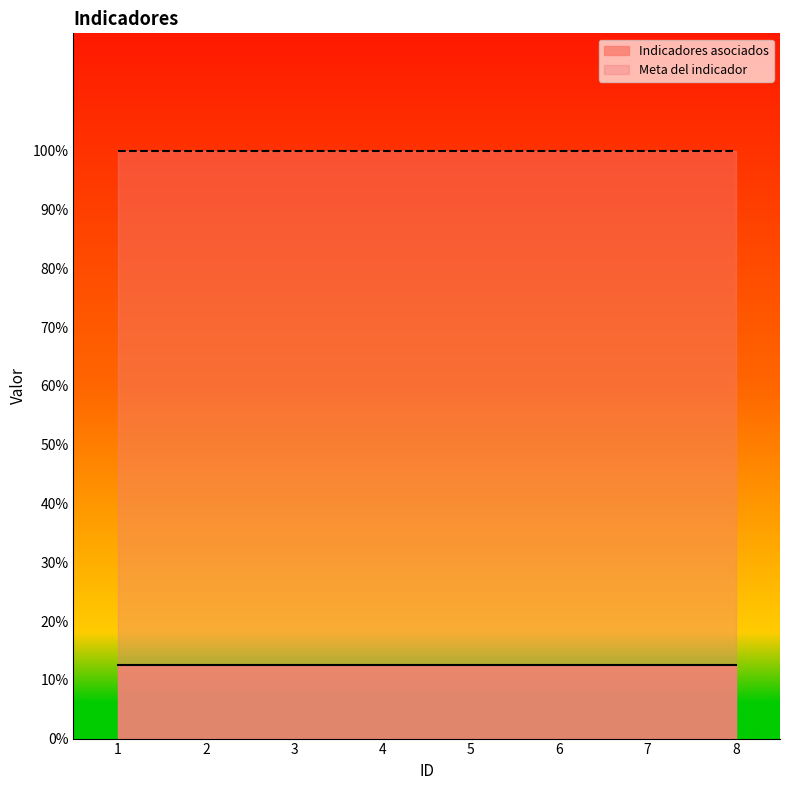

Reading left to right, list all the values displayed in this chart.

Indicadores asociados: 0.1	0.1	0.1	0.1	0.1	0.1	0.1	0.1
Meta del indicador: 1.0	1.0	1.0	1.0	1.0	1.0	1.0	1.0